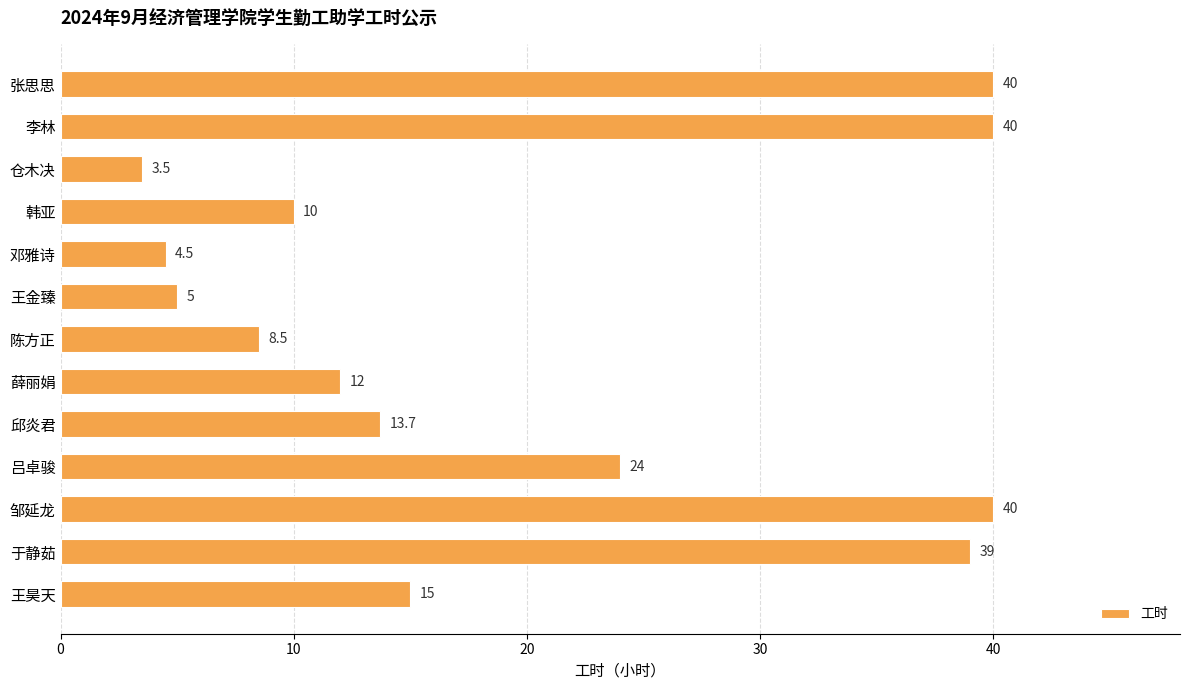

The value at 邹延龙 is 16.8. True or false?

False